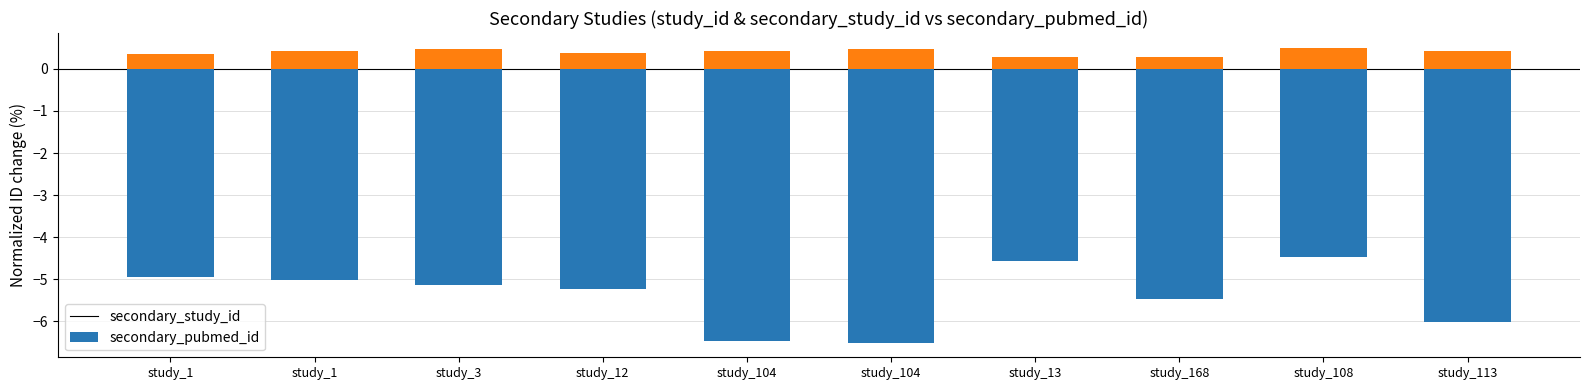

At how many categories does at least one series exceed -4?

10